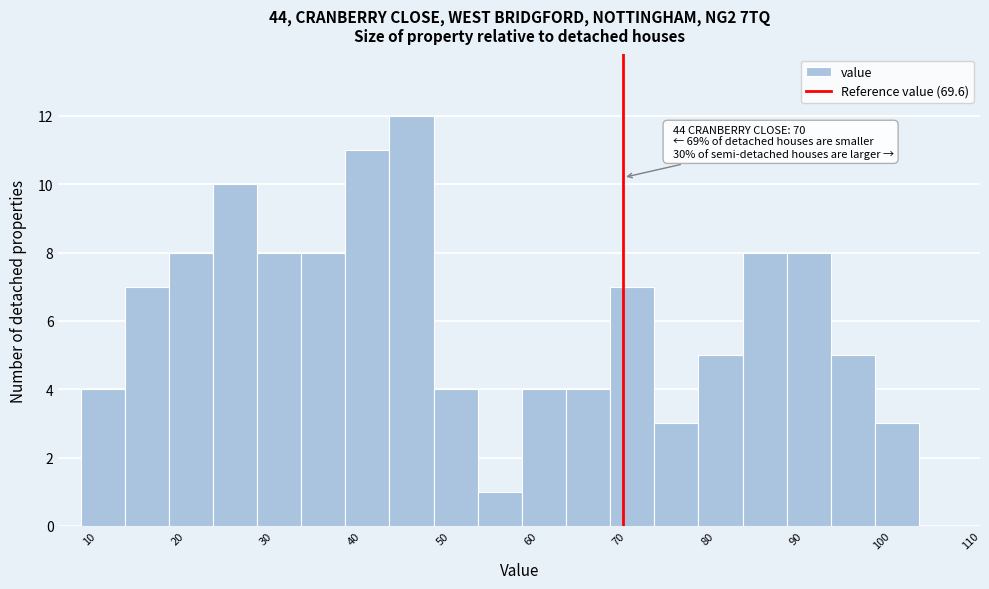

Over which range of the x-axis is the bar tallest?

43.1 to 48.1